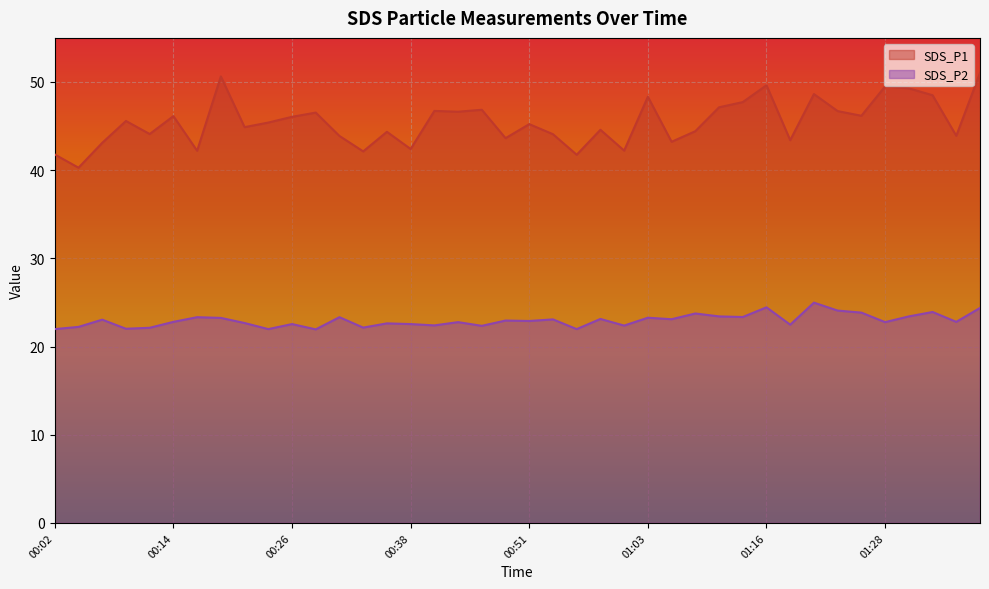

Reading left to right, extract all data points from this chart.

SDS_P1: 00:02=41.8	00:04=40.3	00:07=43.1	00:09=45.6	00:11=44.1	00:14=46.1	00:16=42.2	00:19=50.6	00:21=44.9	00:24=45.4	00:26=46.0	00:29=46.5	00:31=43.9	00:34=42.1	00:36=44.4	00:38=42.4	00:41=46.7	00:44=46.6	00:46=46.9	00:48=43.6	00:51=45.2	00:53=44.1	00:56=41.8	00:58=44.6	01:01=42.2	01:03=48.3	01:06=43.2	01:08=44.4	01:11=47.1	01:13=47.7	01:16=49.6	01:18=43.4	01:21=48.6	01:23=46.7	01:25=46.2	01:28=49.5	01:30=49.3	01:33=48.5	01:35=43.9	01:38=51.0
SDS_P2: 00:02=22.0	00:04=22.2	00:07=23.1	00:09=22.0	00:11=22.1	00:14=22.8	00:16=23.3	00:19=23.2	00:21=22.7	00:24=22.0	00:26=22.6	00:29=21.9	00:31=23.3	00:34=22.1	00:36=22.6	00:38=22.6	00:41=22.4	00:44=22.8	00:46=22.4	00:48=22.9	00:51=22.9	00:53=23.1	00:56=22.0	00:58=23.1	01:01=22.4	01:03=23.3	01:06=23.1	01:08=23.8	01:11=23.4	01:13=23.4	01:16=24.4	01:18=22.5	01:21=25.0	01:23=24.1	01:25=23.9	01:28=22.8	01:30=23.4	01:33=23.9	01:35=22.8	01:38=24.4